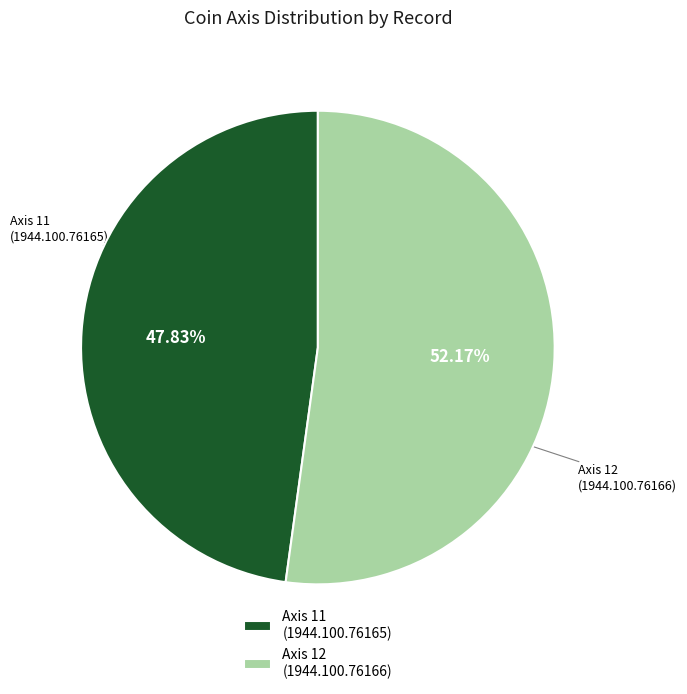

Count the number of slices in the pie.

2